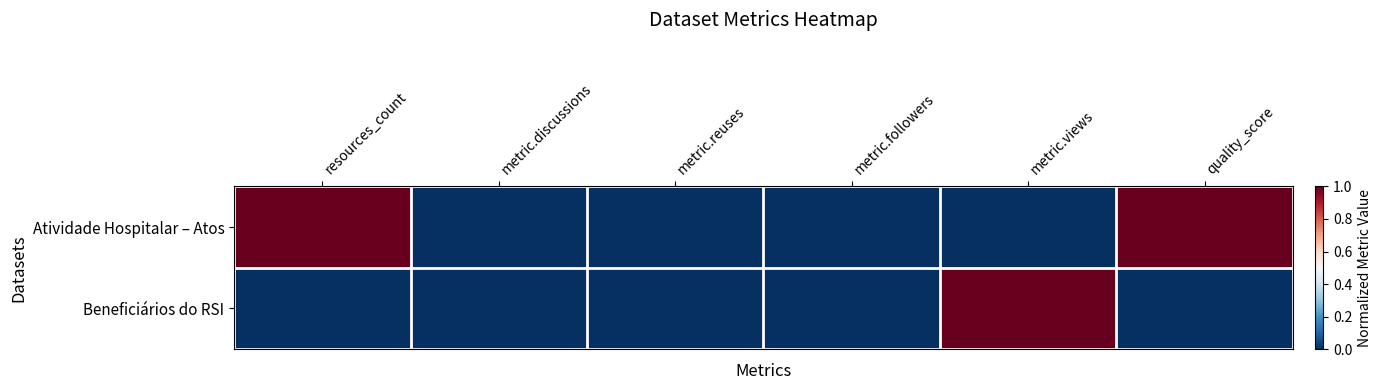

How many series are shown in this chart?

2